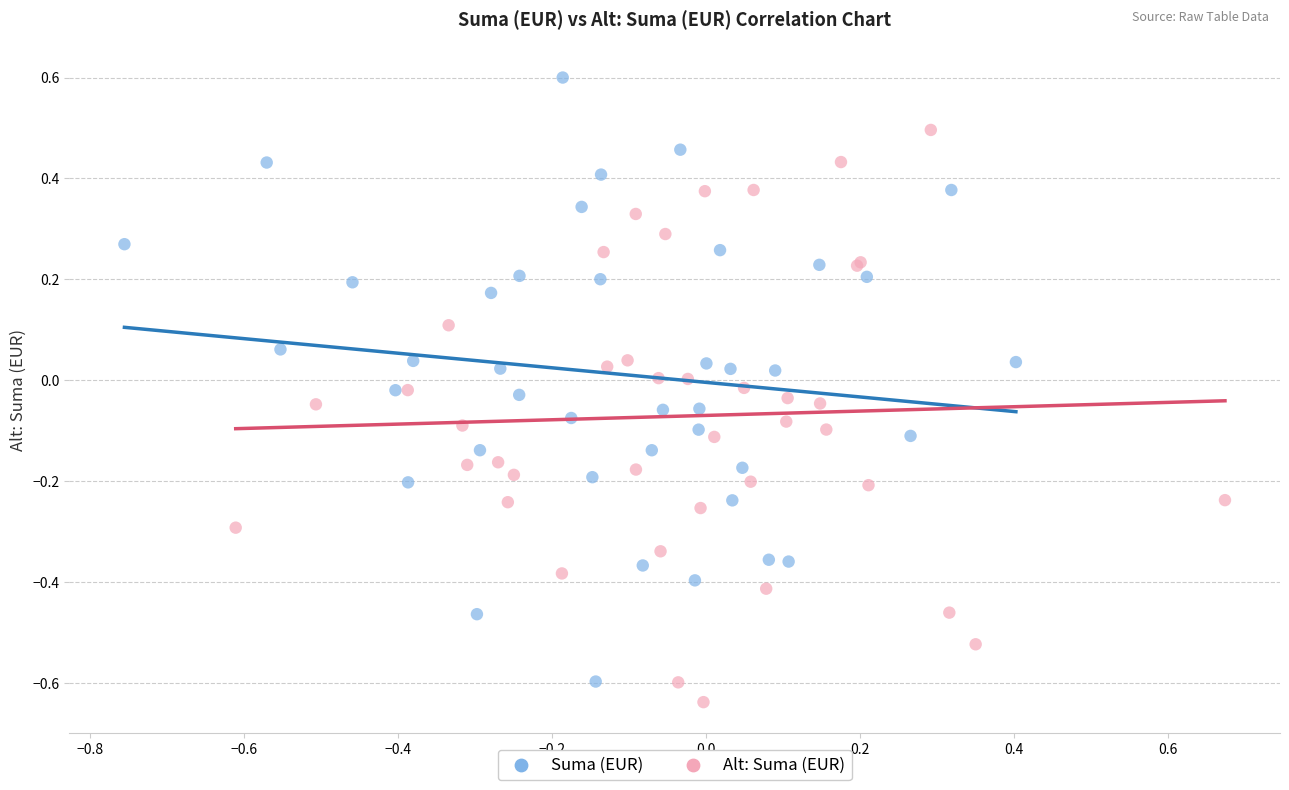

Which series reaches the maximum Y coordinate?

Suma (EUR)